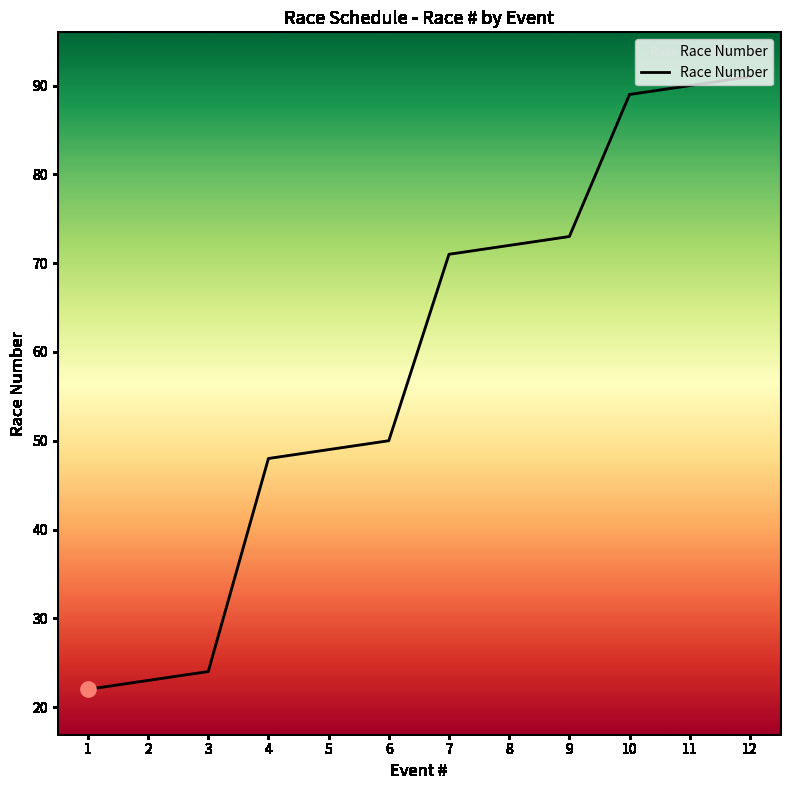

Between 1 and 10, which is larger?

10